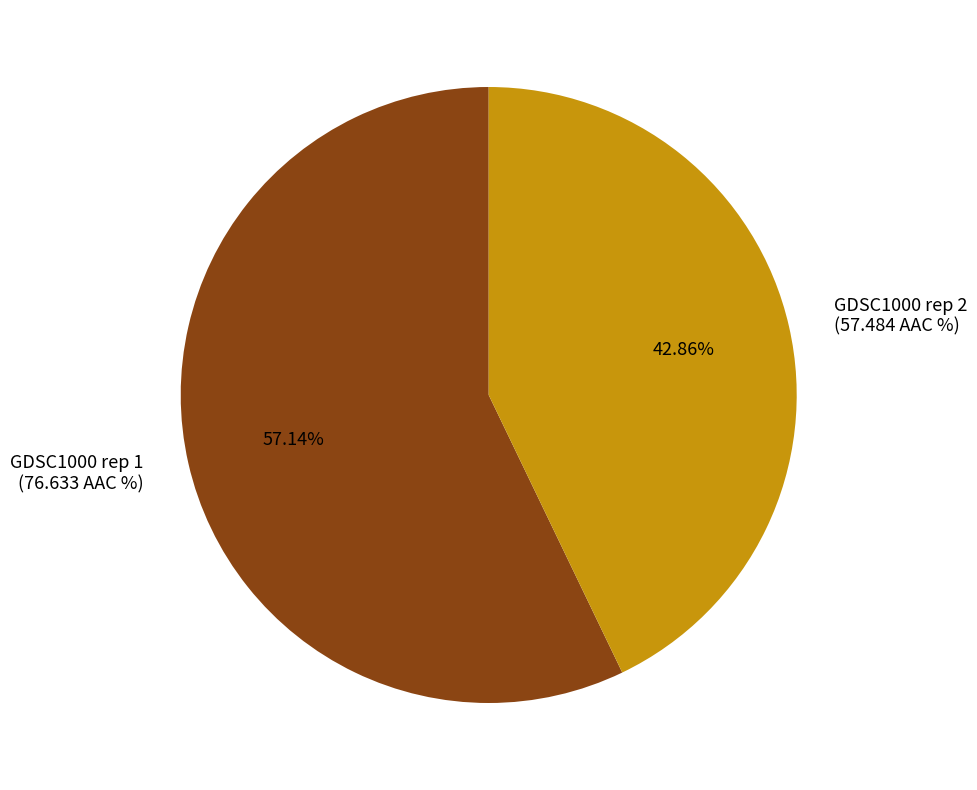

True or false: GDSC1000 rep 2 accounts for 43% of the total.

True